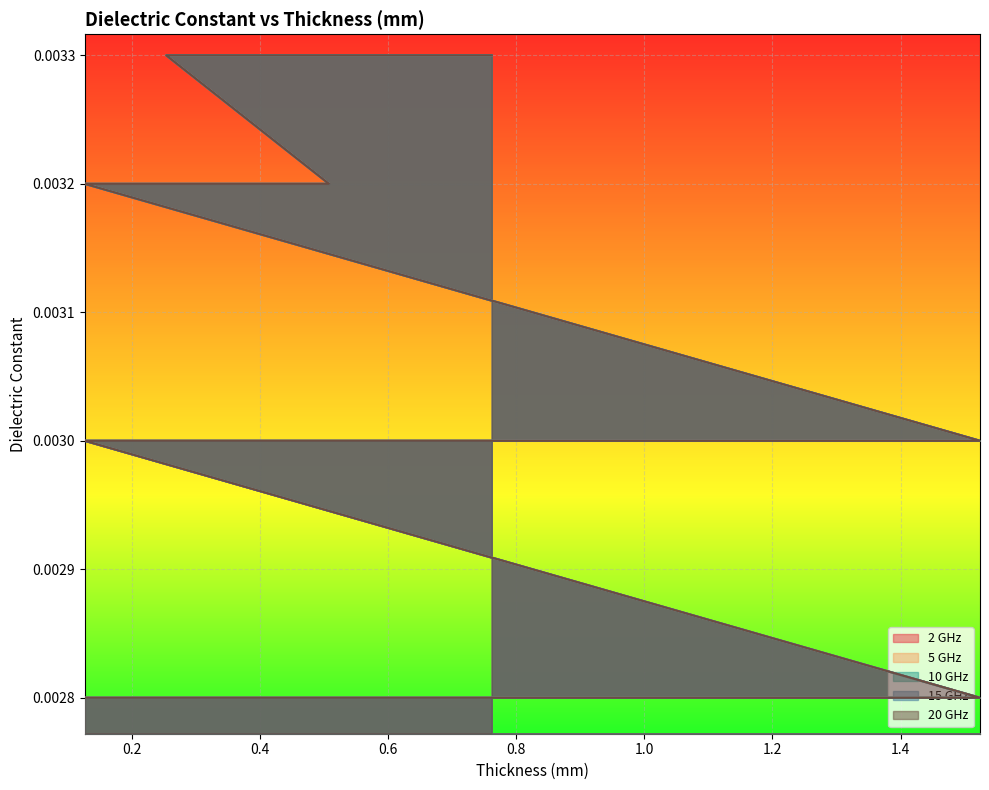

At which label is 5 GHz closest to 0?

0.127